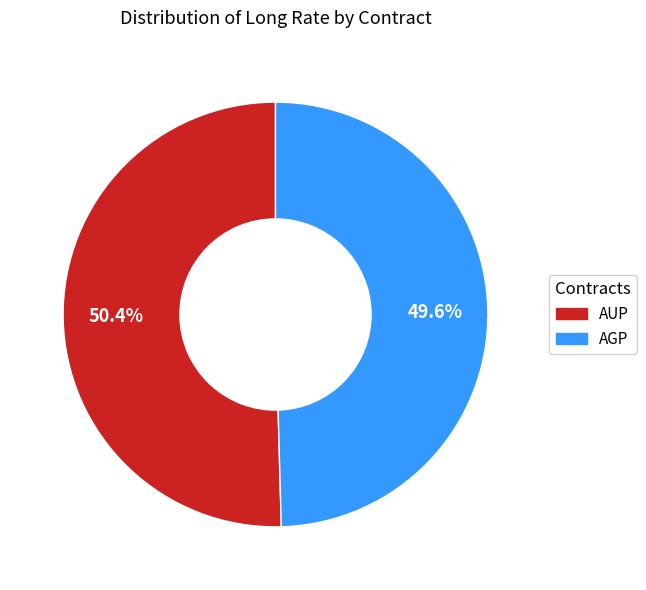

Between AUP and AGP, which is larger?

AUP